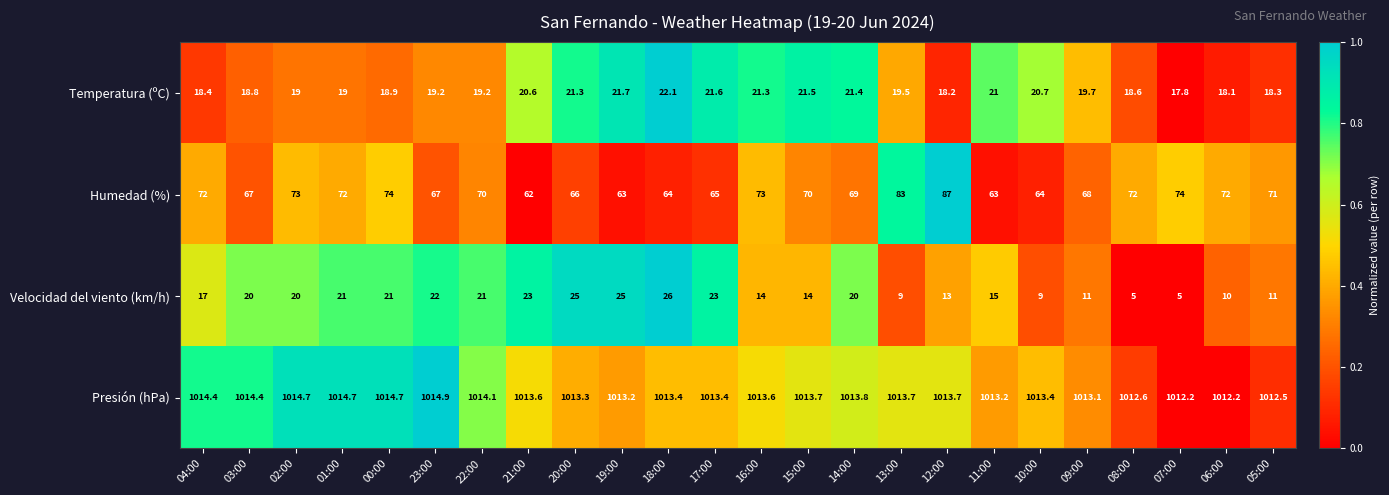

Which category has the highest value across all series?

23:00